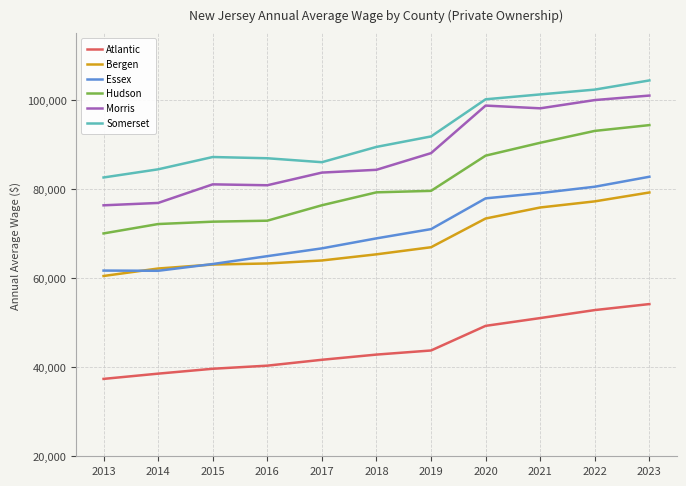

True or false: Atlantic and Essex intersect in this chart.

False